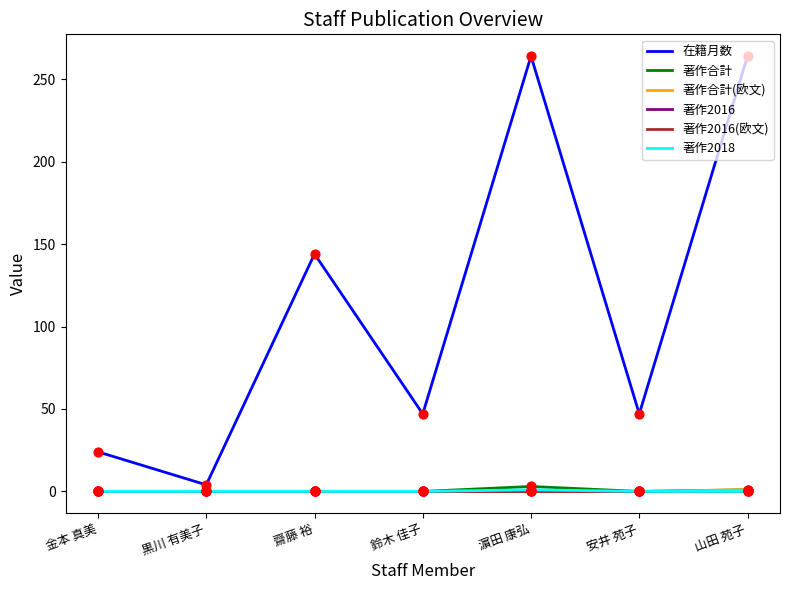

Does the chart have visible grid lines?

No